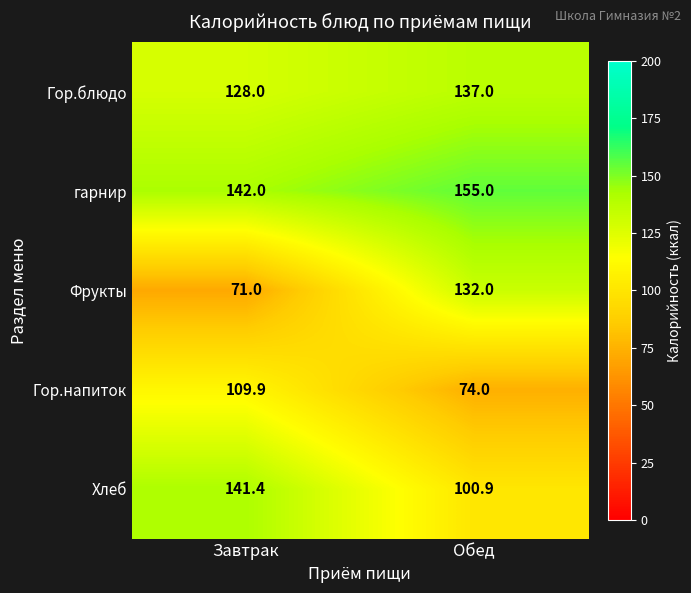

Reading left to right, what are all the values shown in this chart?

Гор.блюдо: Завтрак=128.0	Обед=137.0
гарнир: Завтрак=142.0	Обед=155.0
Фрукты: Завтрак=71.0	Обед=132.0
Гор.напиток: Завтрак=109.9	Обед=74.0
Хлеб: Завтрак=141.4	Обед=100.9